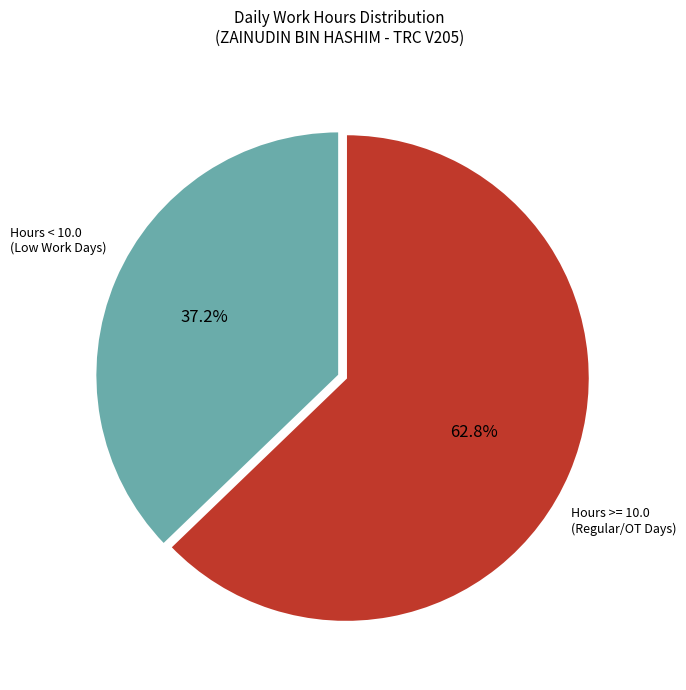

To the nearest percent, what is the average slice percentage?

50%